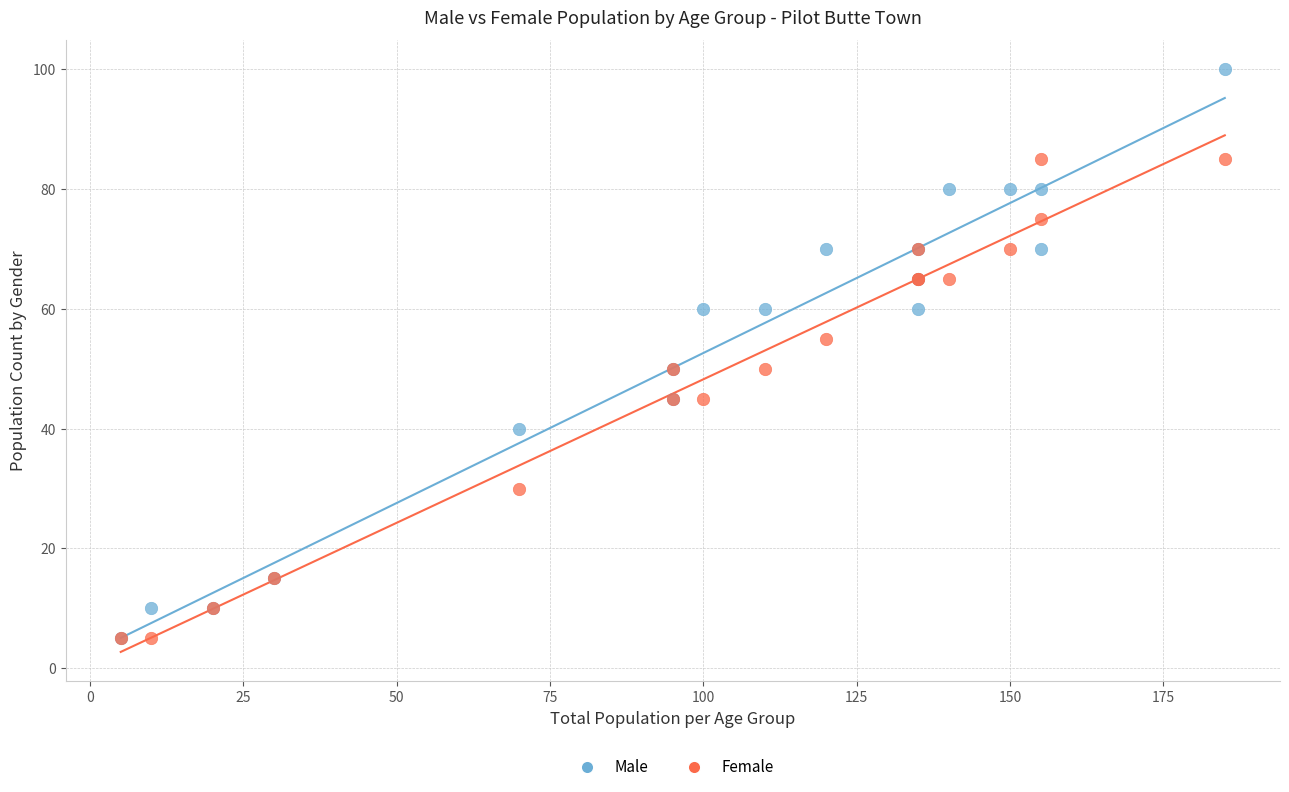

What are all the series names shown in the legend?

Male, Female